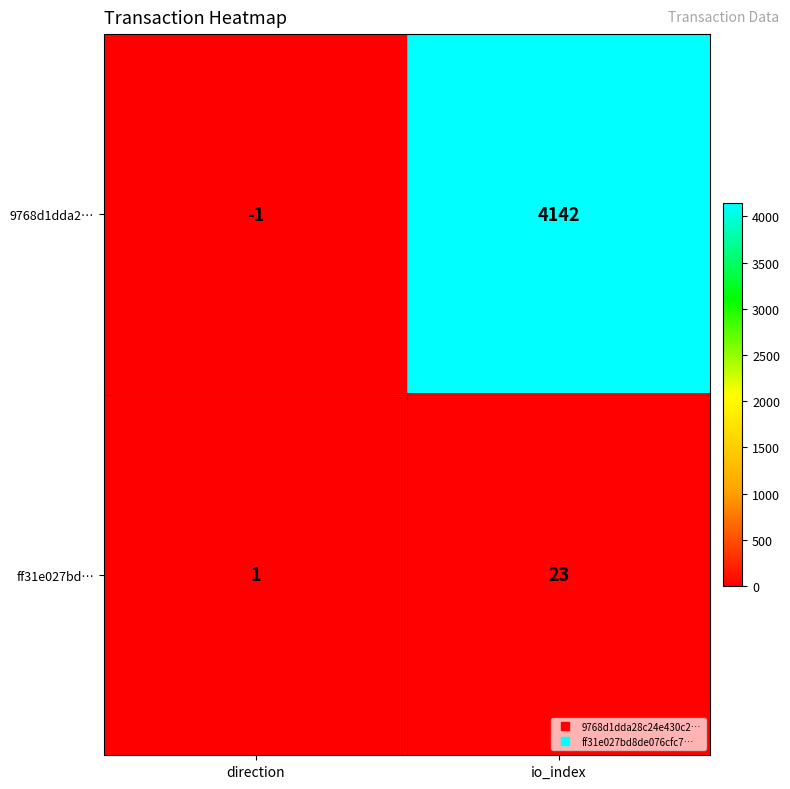

Reading left to right, transcribe all the data shown in this chart.

9768d1dda2…: direction=-1	io_index=4142
ff31e027bd…: direction=1	io_index=23